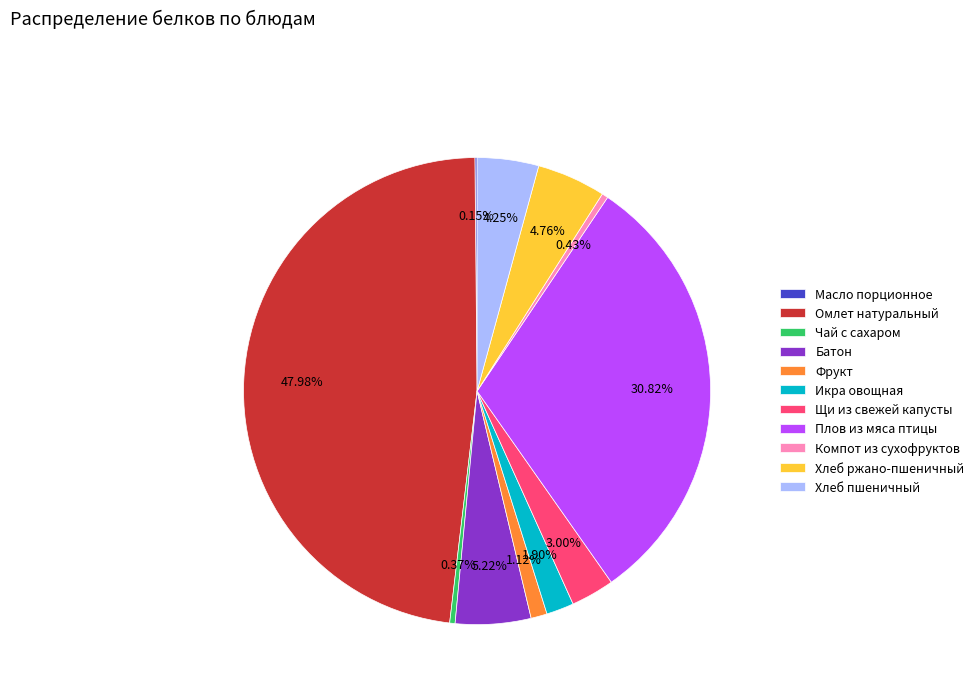

Which slice is the largest?

Омлет натуральный